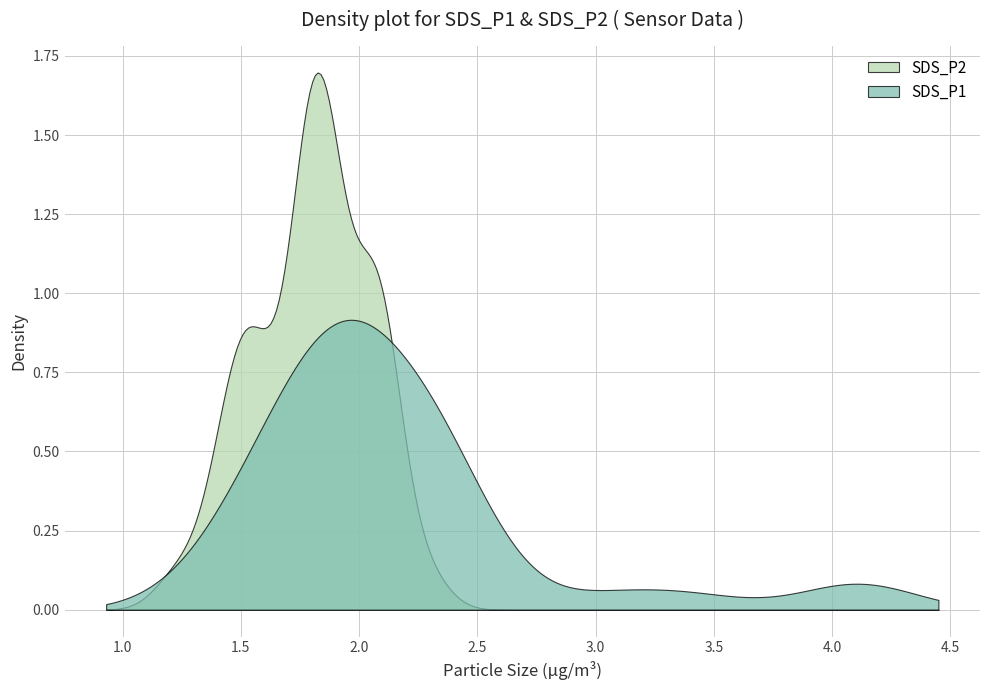

Which series has the widest spread of values?

SDS_P2